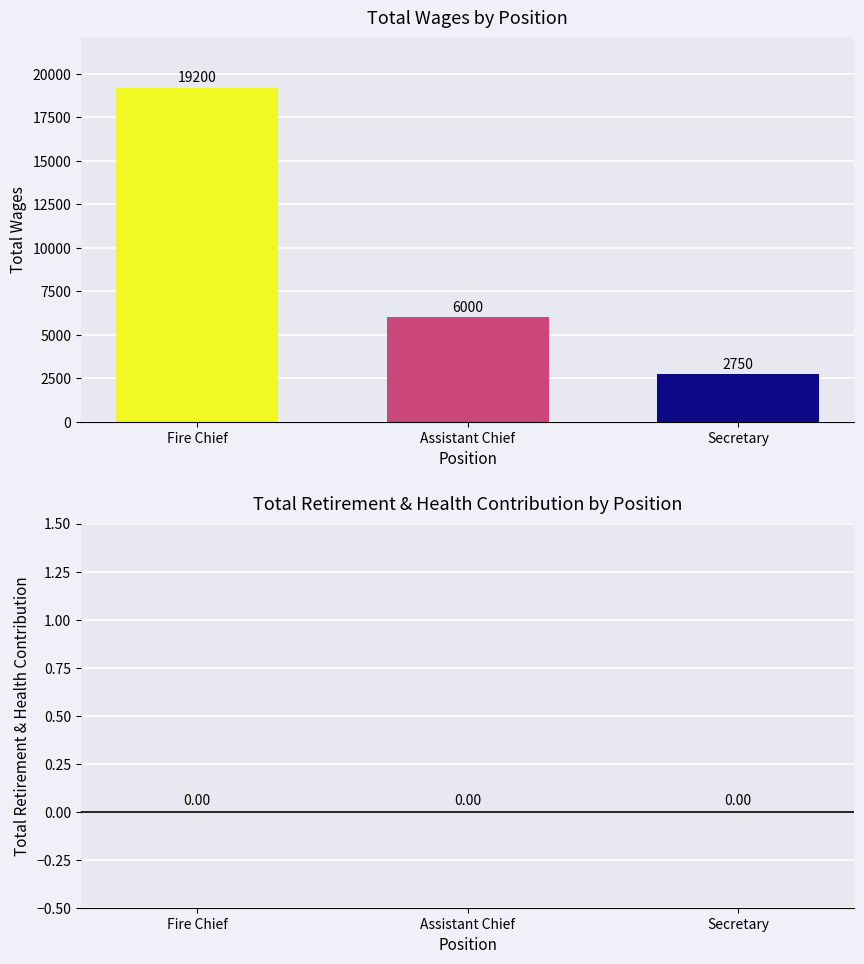

What is the maximum value shown in the chart?

19200